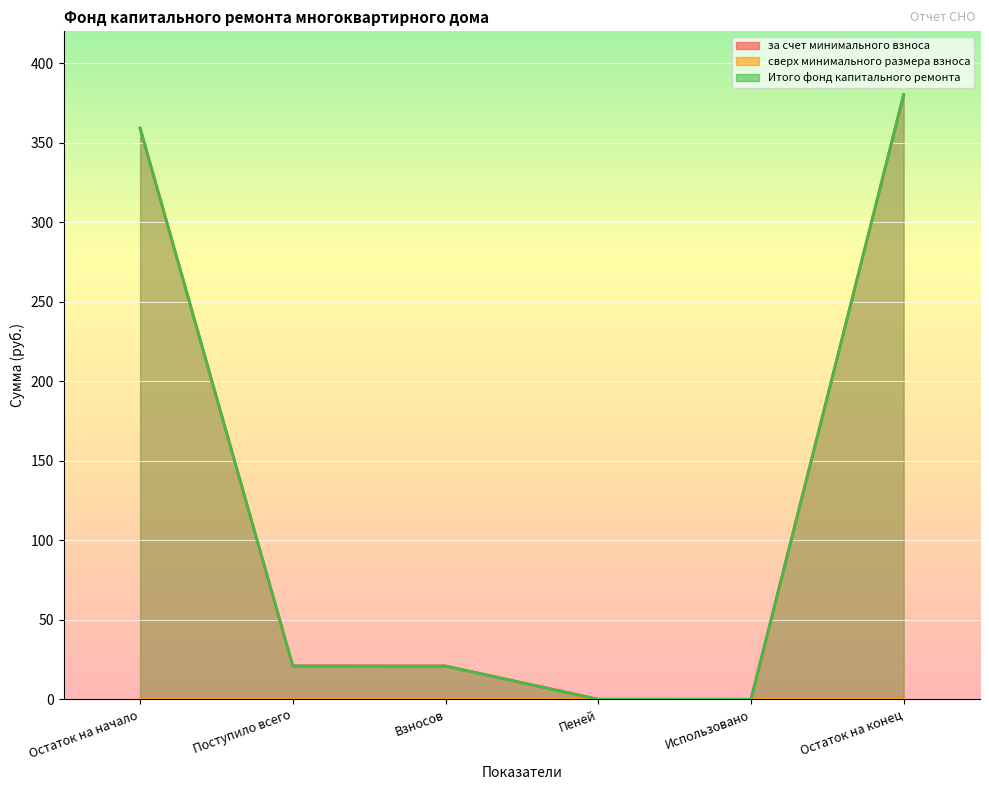

True or false: за счет минимального взноса and Итого фонд капитального ремонта cross at least once.

False